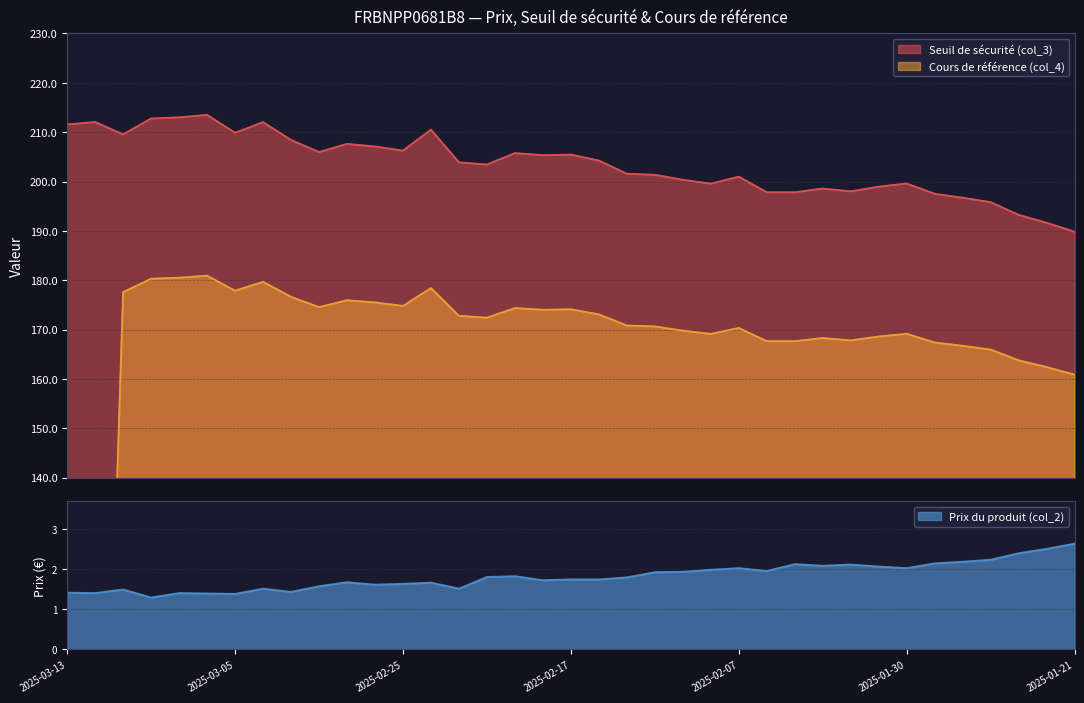

At how many categories does at least one series exceed 9?

37